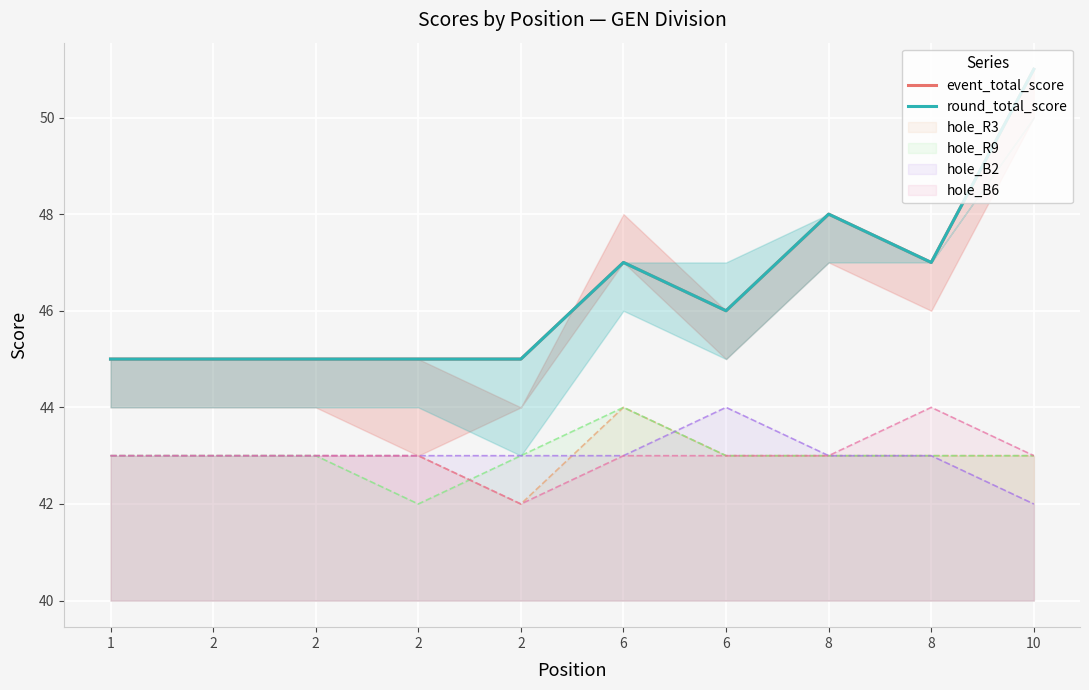

What is the maximum value for event_total_score?

51